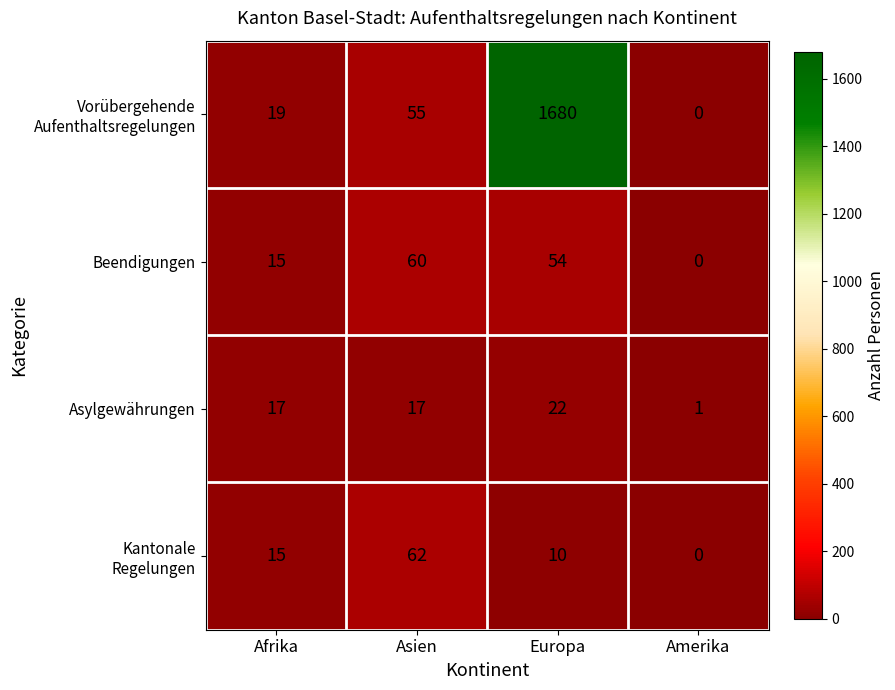

What is the spread (max minus min) of values at Europa?

1670